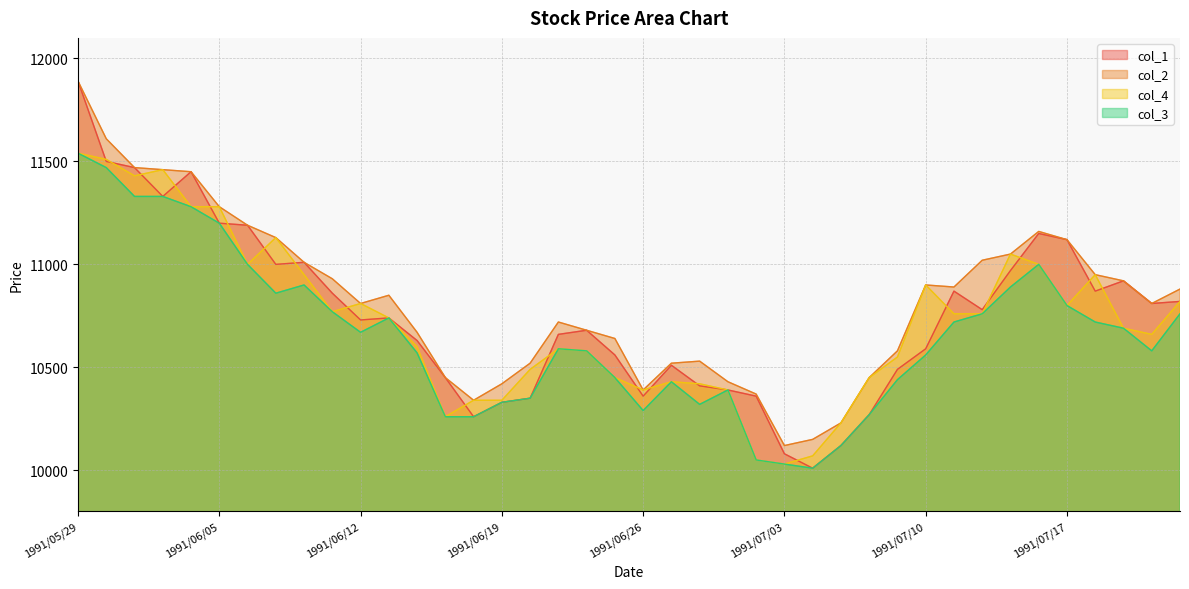

What is the sum of the col_2 values at 1991/06/25 and 1991/06/17?

21090